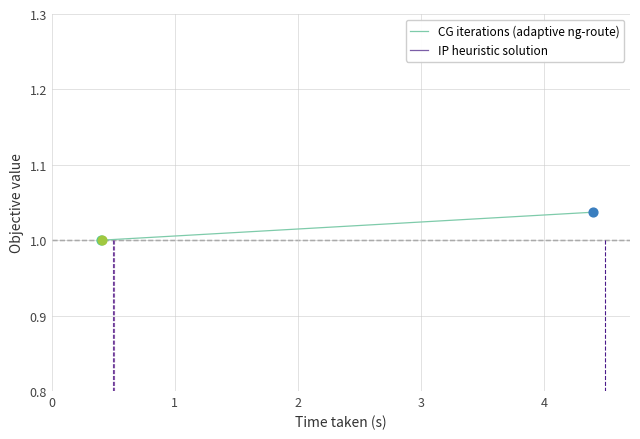

At which category is the sum across all series the highest?

2